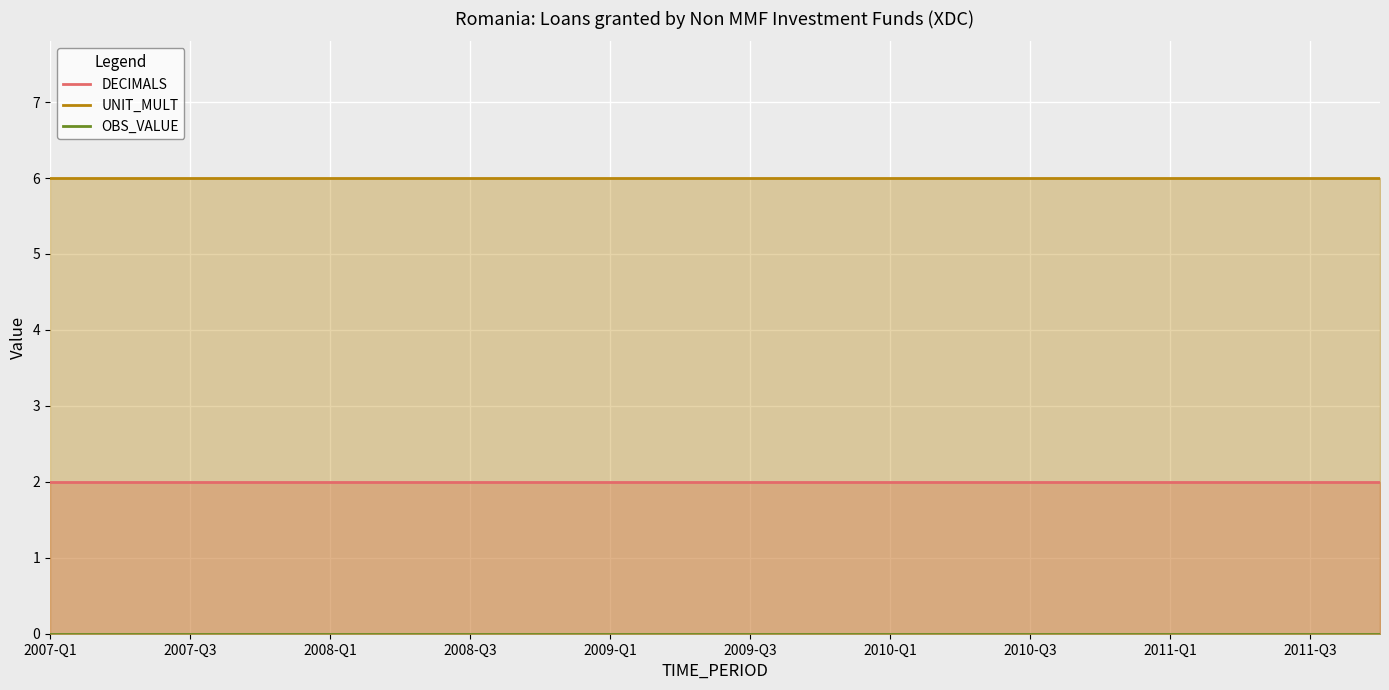

What is the maximum value shown in the chart?

6